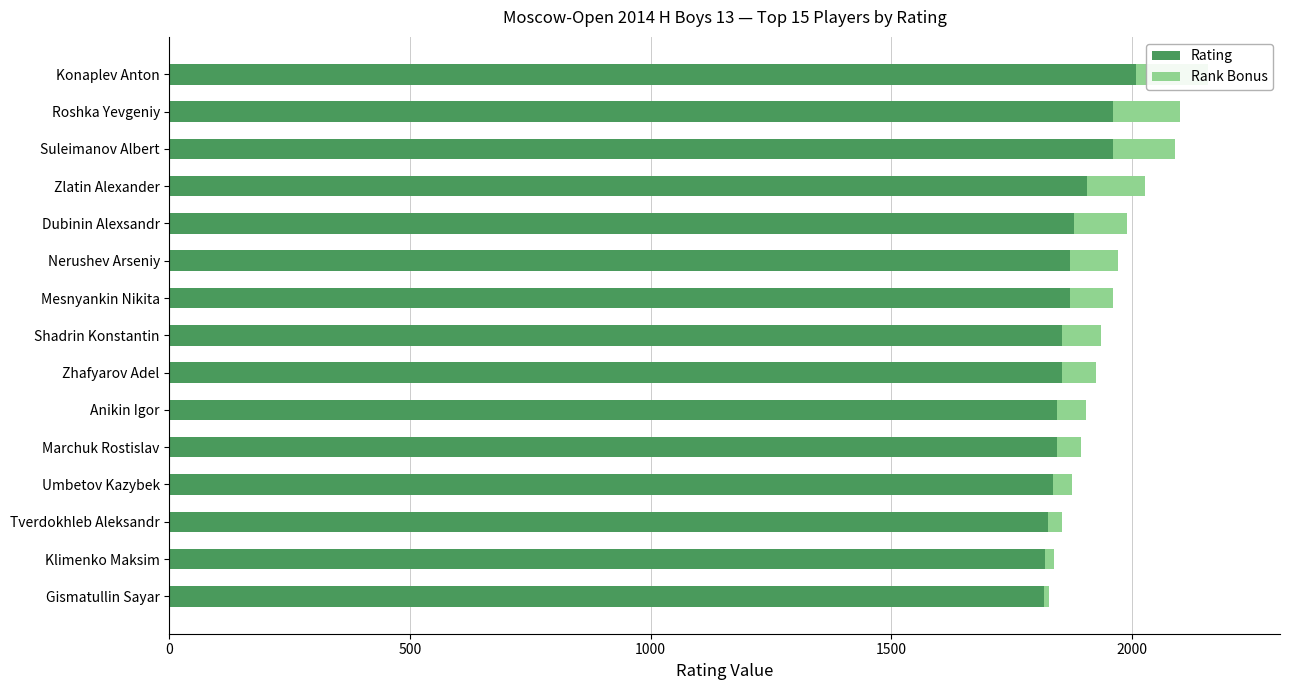

What is the value of the Rating bar at the 7th from the left?

1871